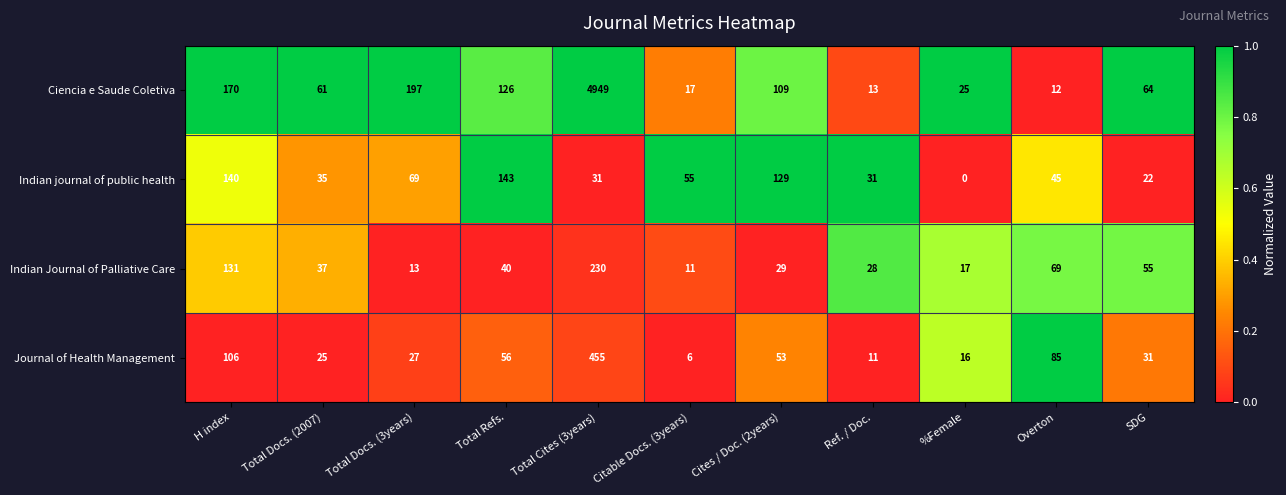

At which category does the chart reach its peak across all series?

Total Cites (3years)